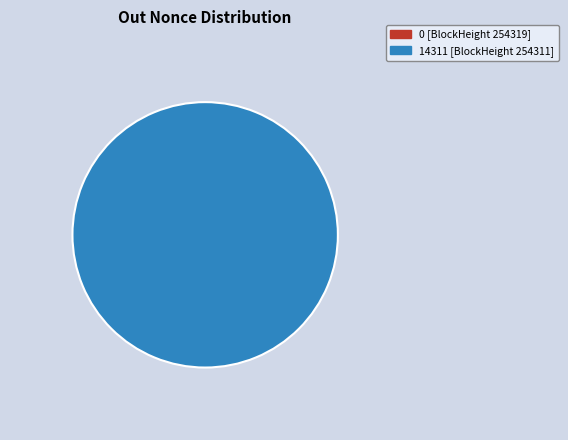

Which slice represents more than half of the pie?

254311